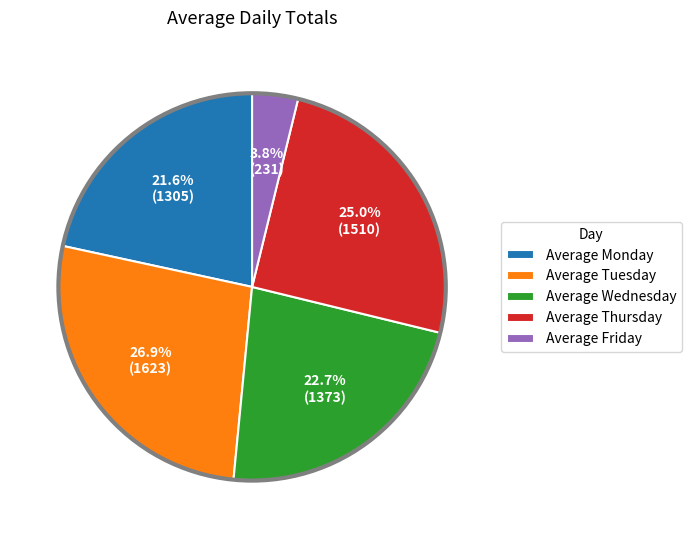

What percentage is NOT represented by Average Tuesday?

73.1%